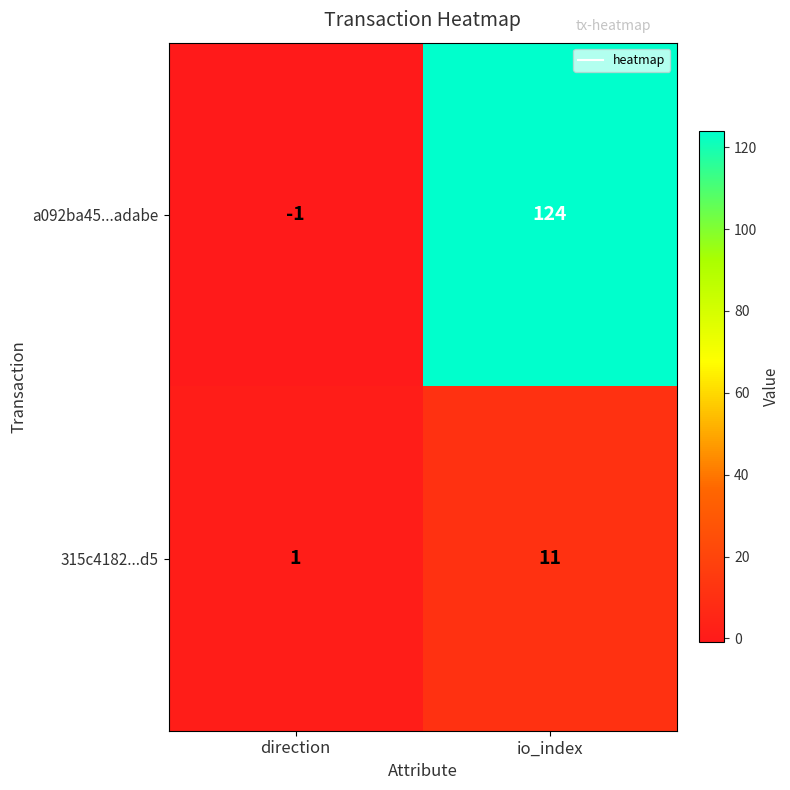

The 315c4182...d5 series shows 1 at direction. True or false?

True